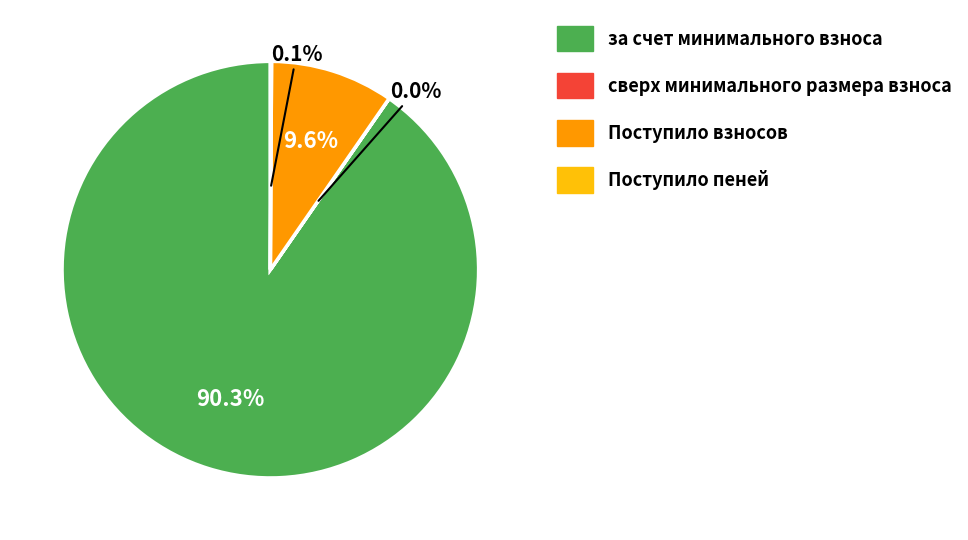

What is the largest slice in the pie chart?

за счет минимального взноса